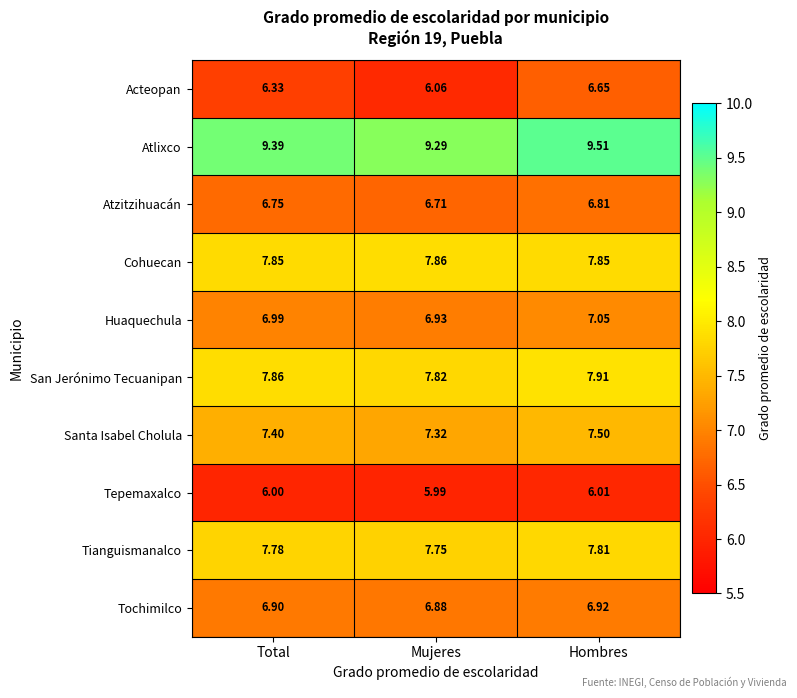

Where is Atlixco nearest to the value 9?

Mujeres